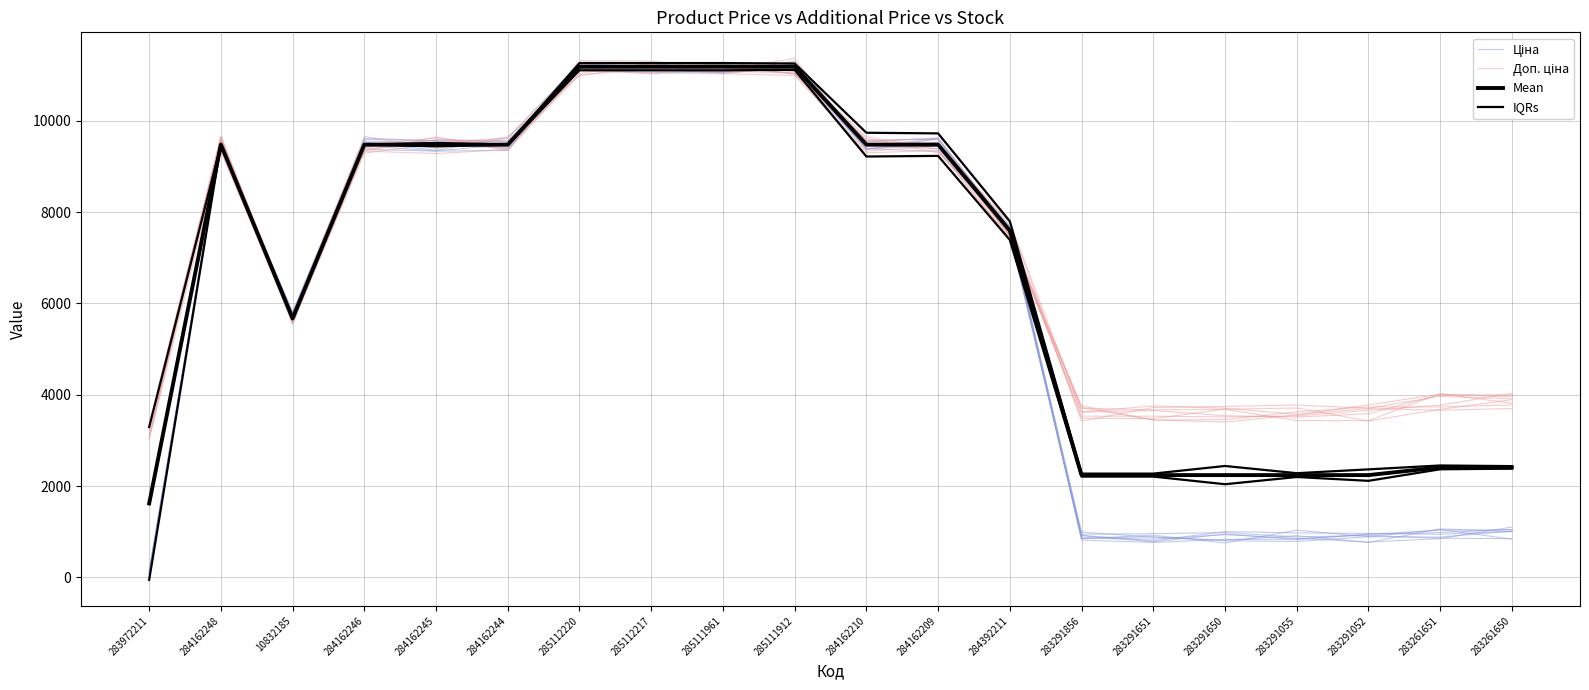

How many data points in Ціна are less than 9358?

10